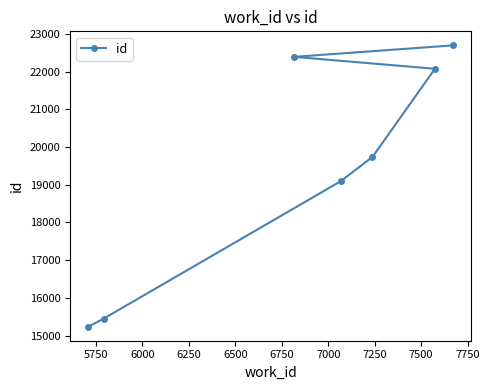

What is the difference between the second highest and minimum values?

7155